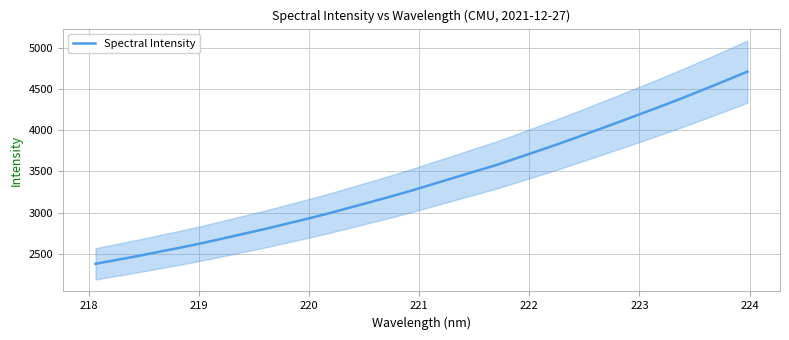

How many distinct data groups are displayed?

1